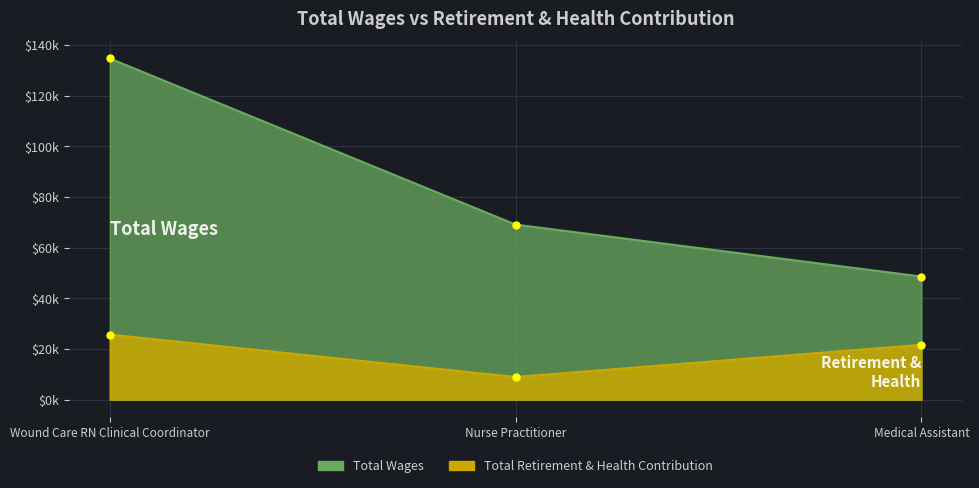

How many values in the Total Retirement & Health Contribution series are below 21661?

1